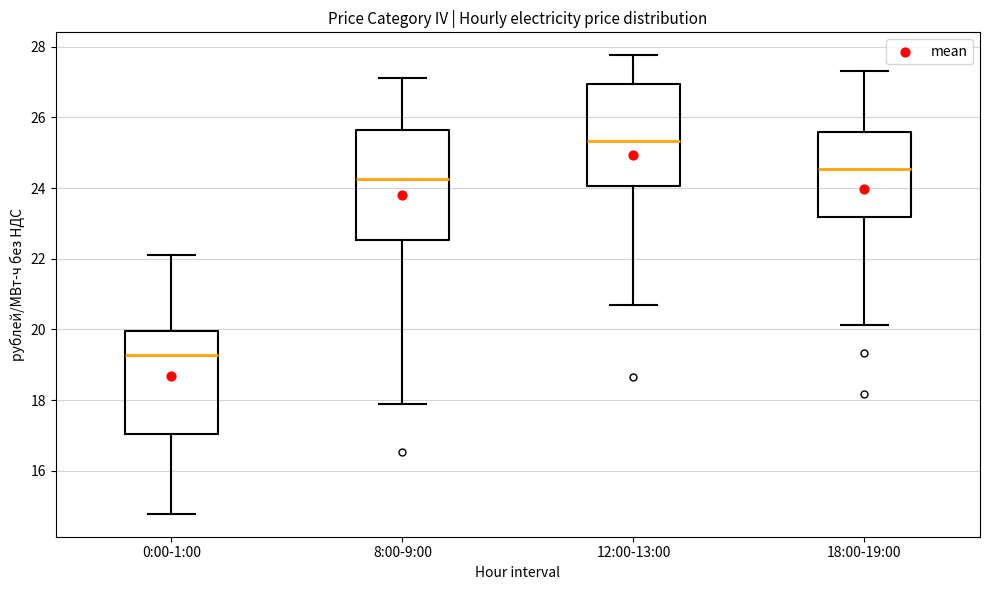

Which box's median line is the lowest?

0:00-1:00